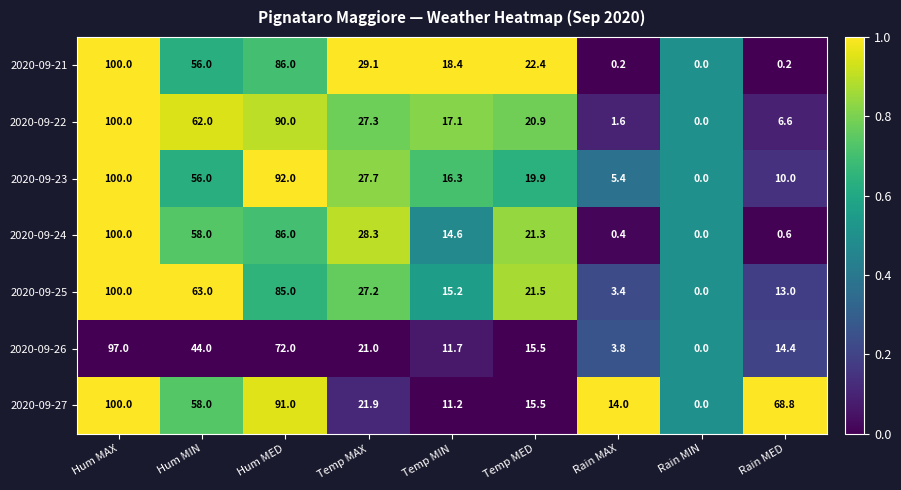

Which category has the highest value in the 2020-09-23 series?

Hum MAX